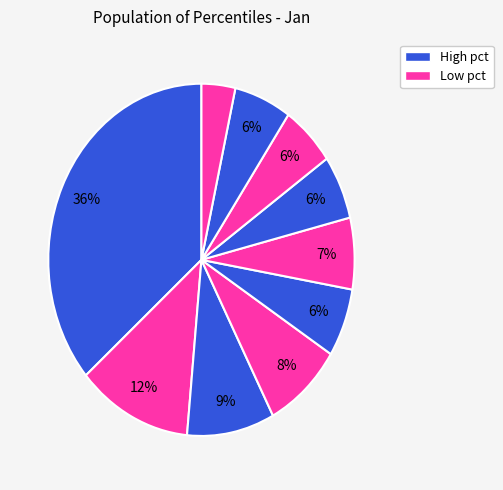

How many slices are in this pie chart?

10